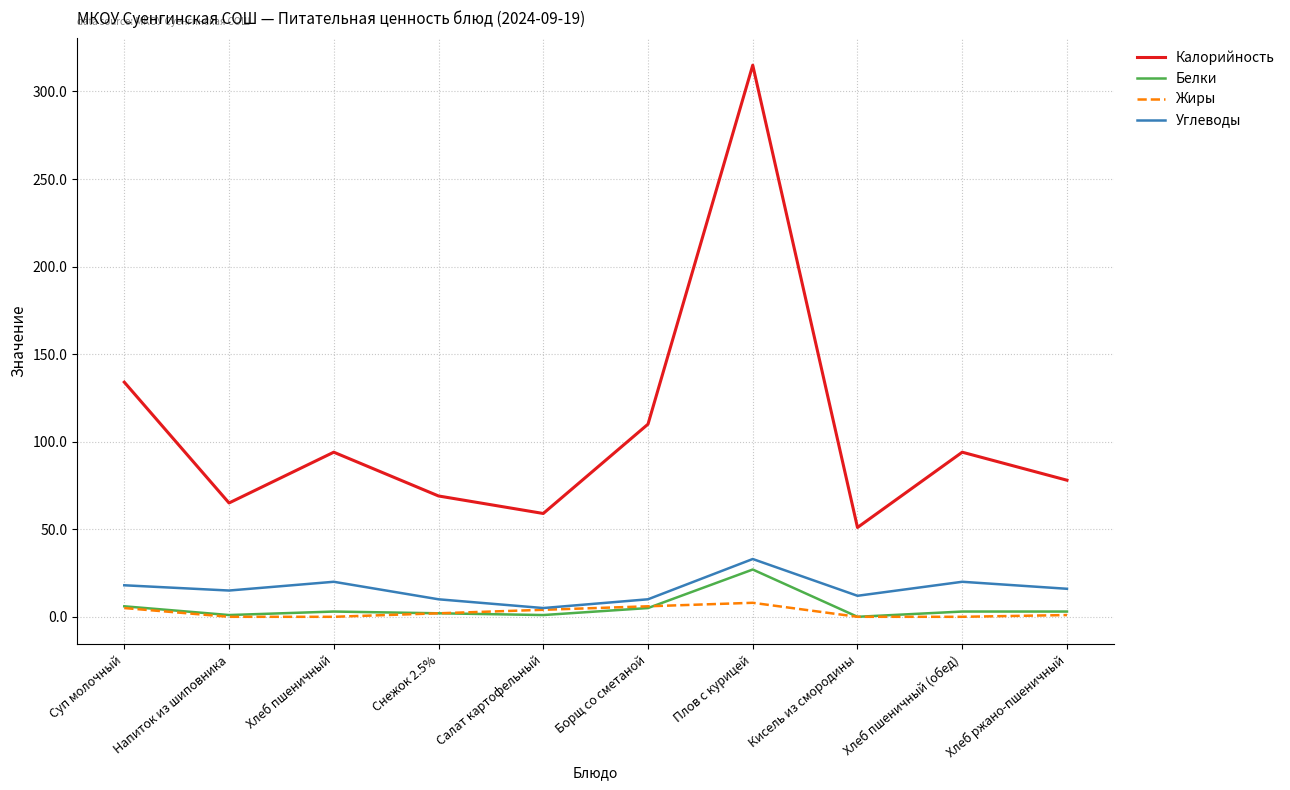

Is the value of Калорийность at Салат картофельный greater than the value of Углеводы at Кисель из смородины?

Yes